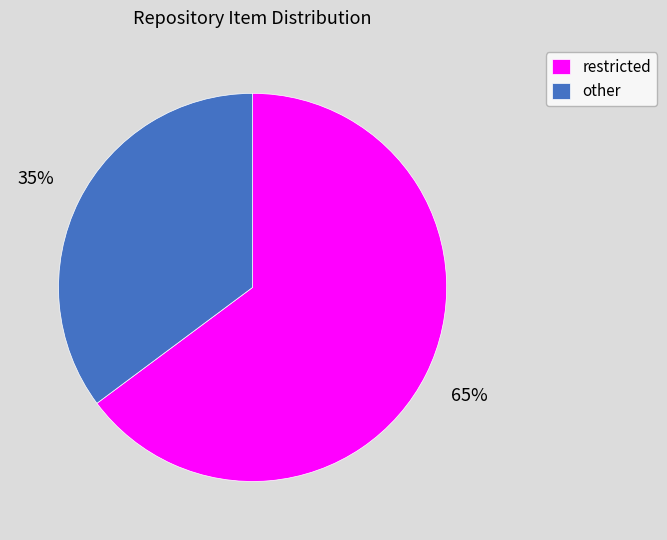

Which category has the biggest portion of the pie?

restricted